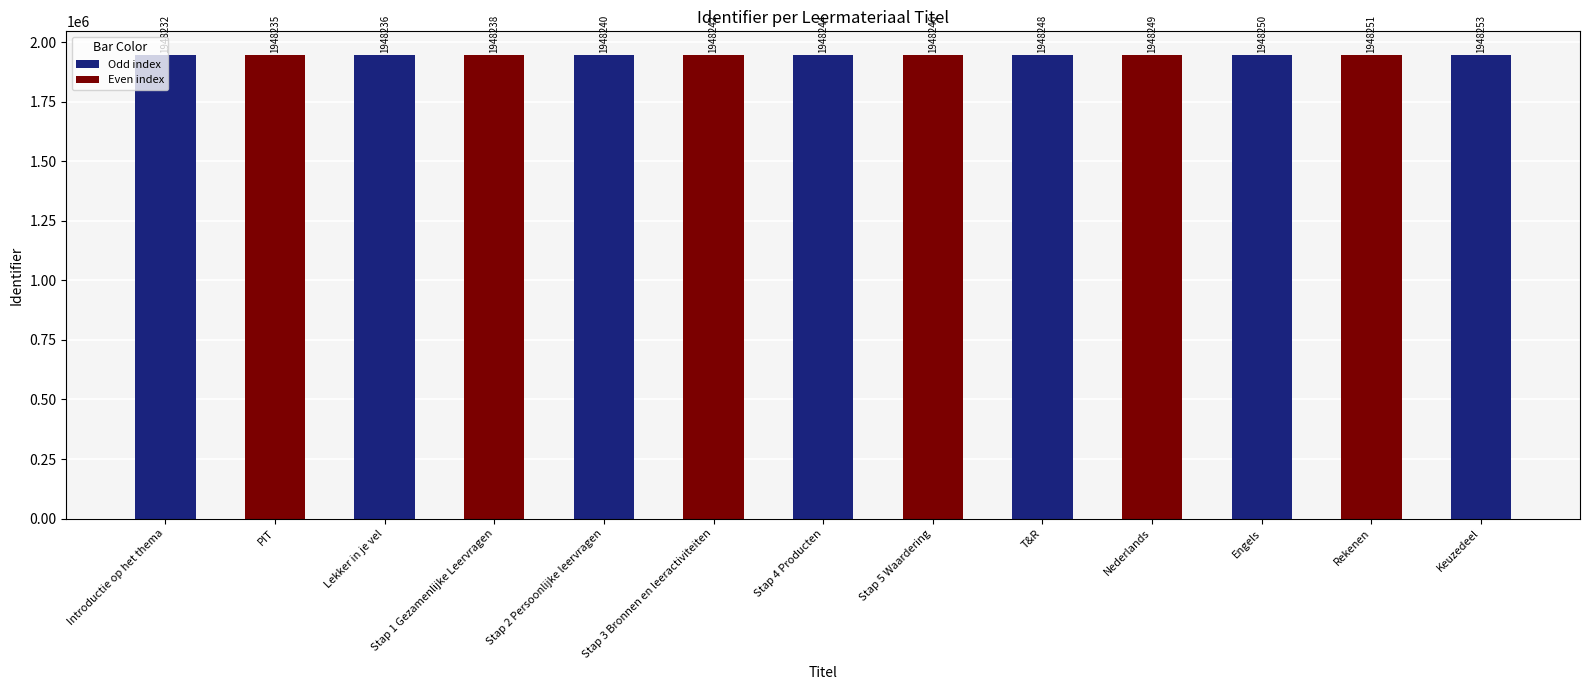

What is the average value?

1948243